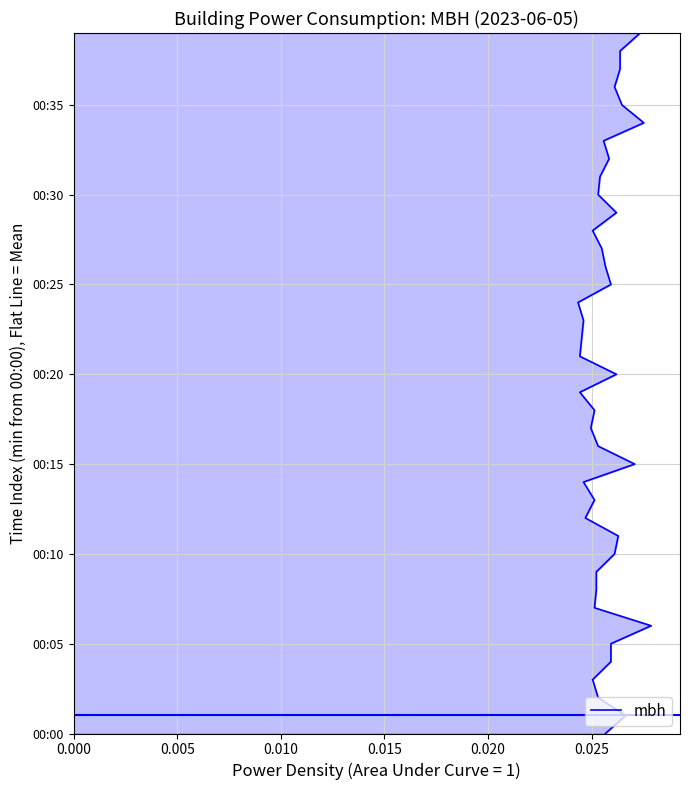

True or false: there are more than 1 points higher than both neighbors.

False